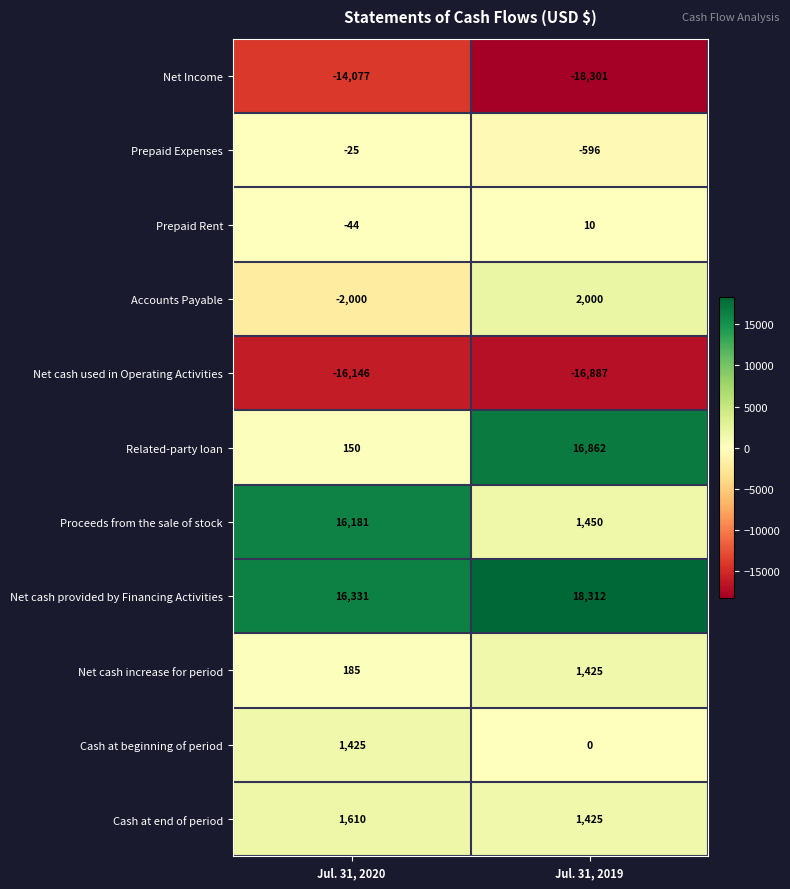

Which series has the widest spread of values?

Related-party loan